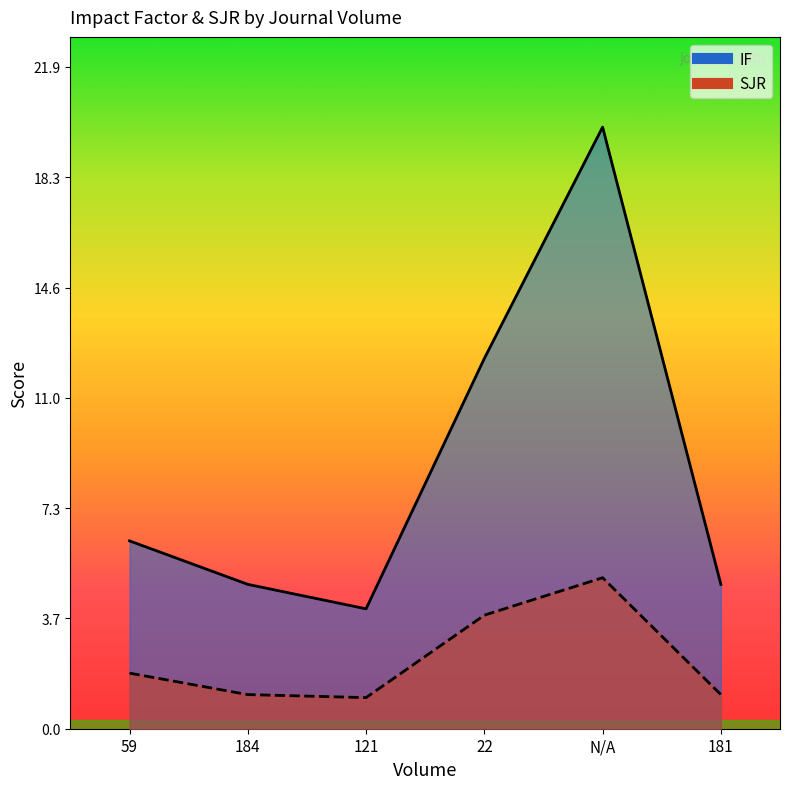

Read the SJR value at N/A.

5.0